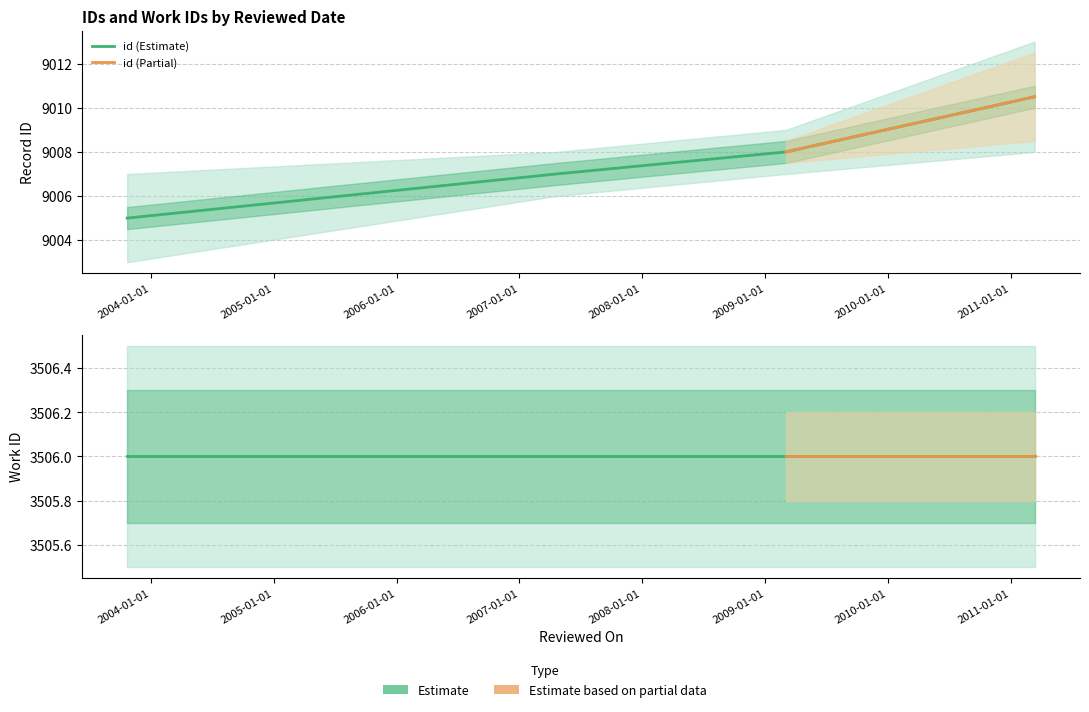

Rank the series by their maximum value, from highest to lowest.

id, work_id